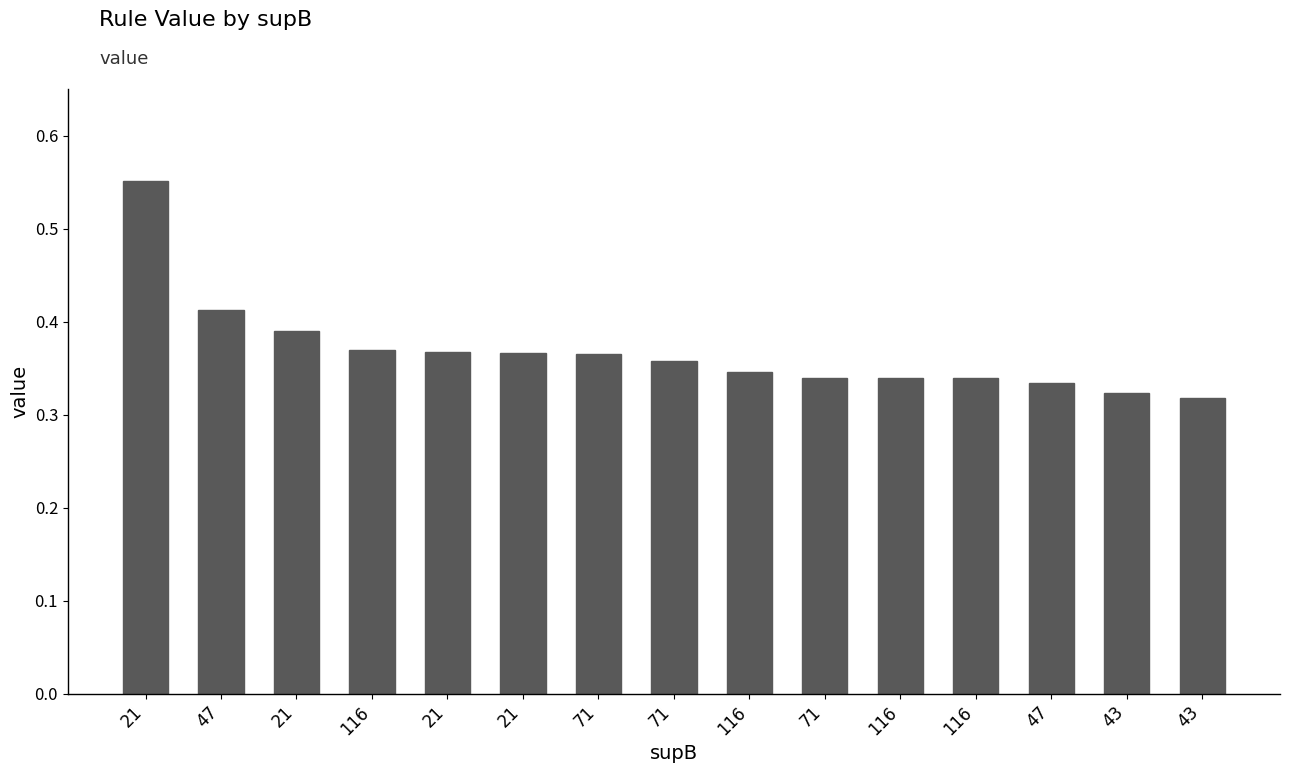

True or false: the data shows 0.5 at 71.

False